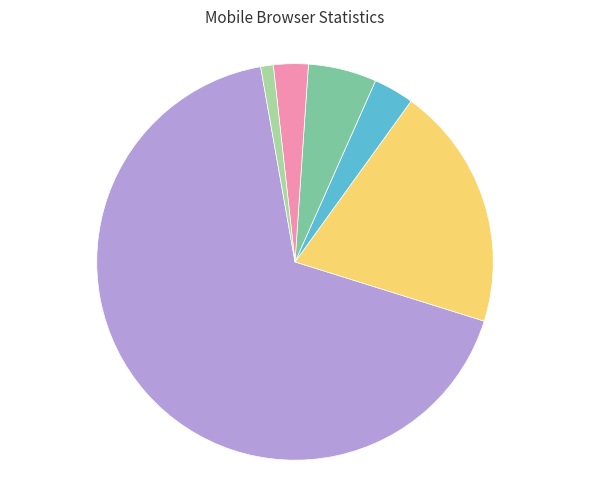

Is there any slice that represents more than half of the pie?

Yes